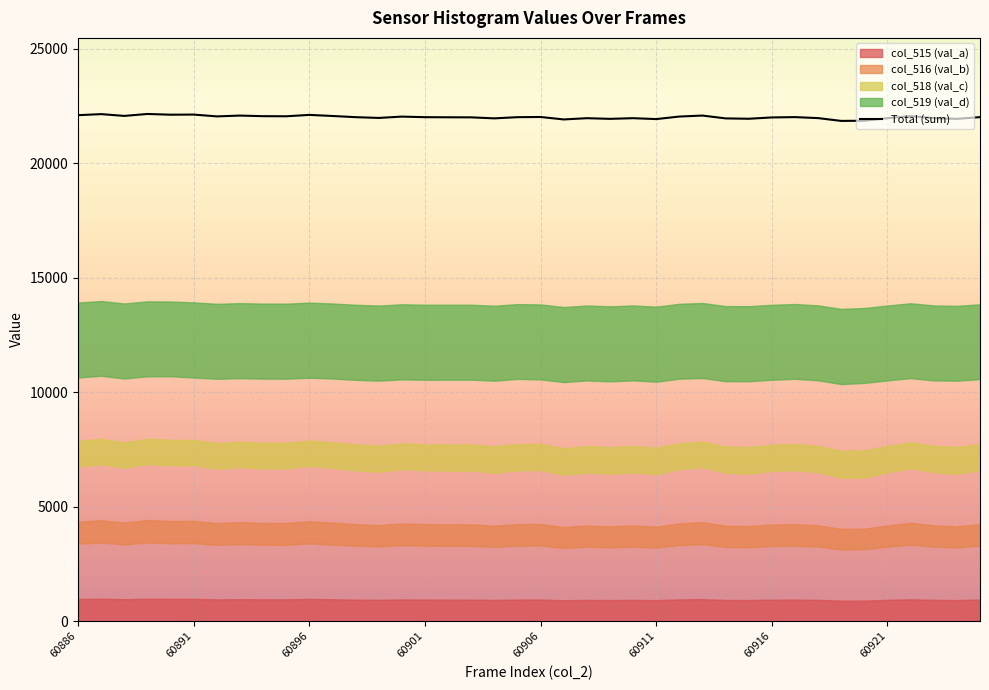

Is it true that the value at 13 is 8740.0?

False